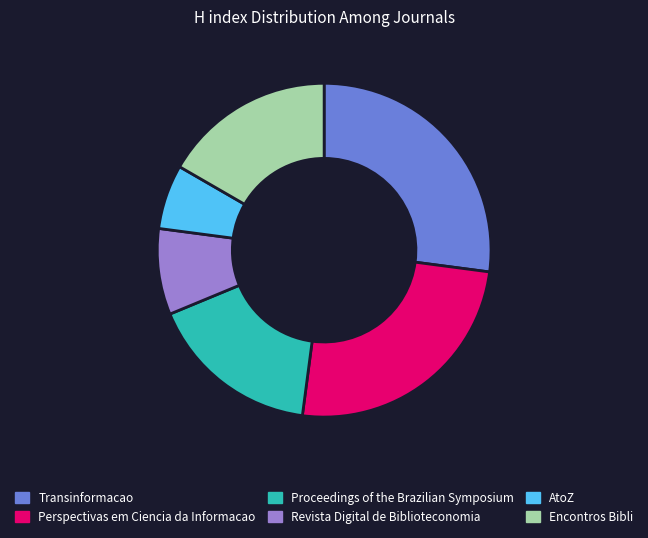

What is the ratio of the value at Proceedings of the Brazilian Symposium to the value at Transinformacao?

0.6